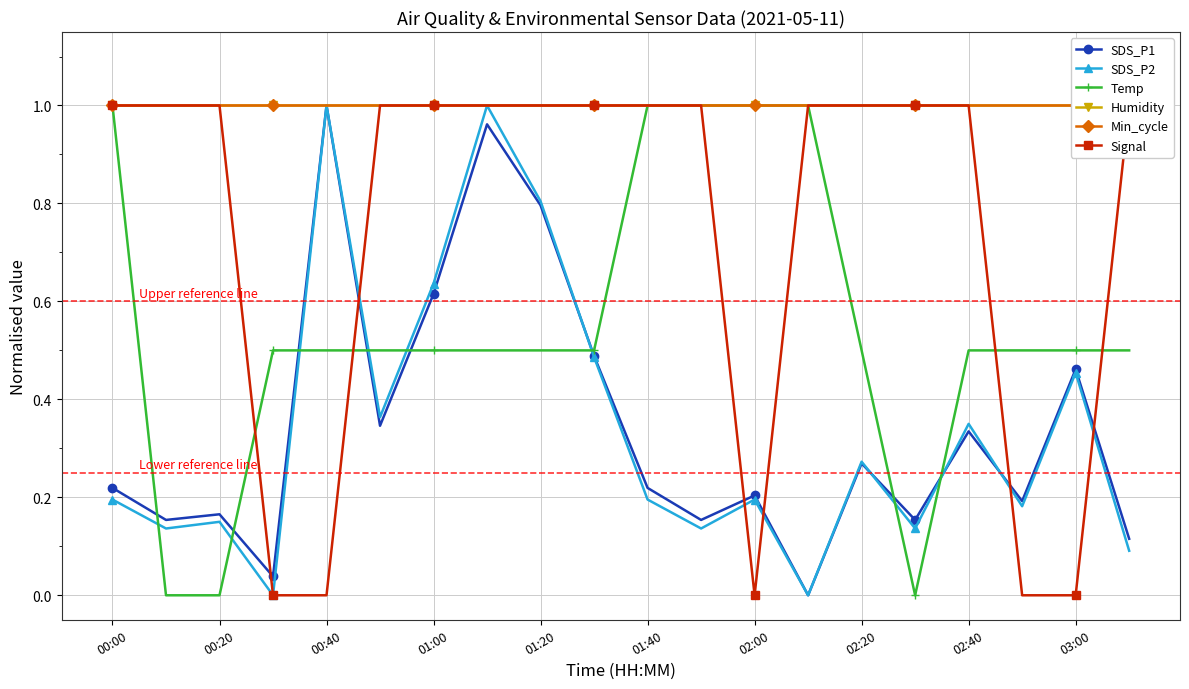

True or false: Humidity and Temp cross at least once.

False